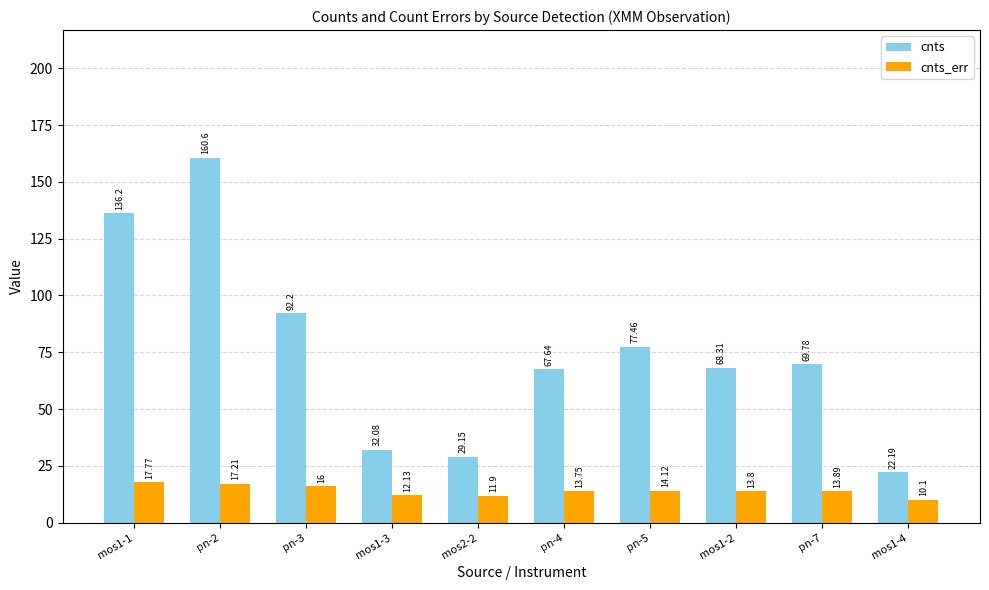

True or false: cnts_err has a value of 12.1 at mos1-3.

True